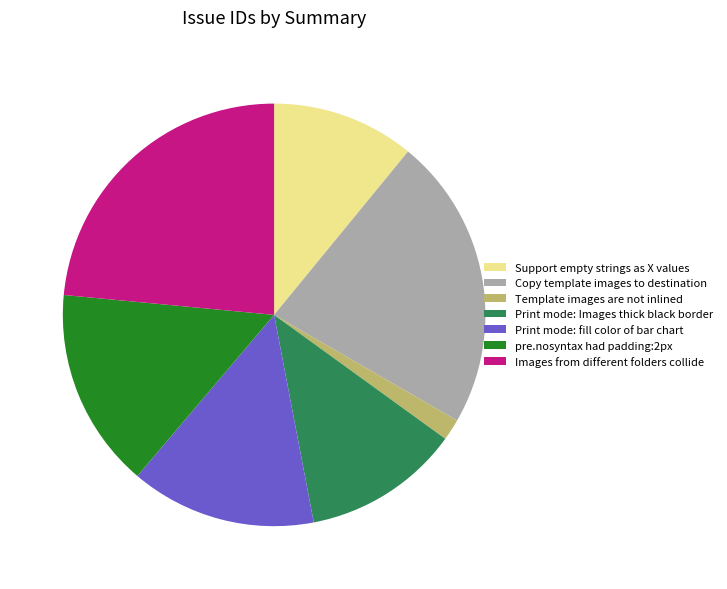

Rank the categories by value from highest to lowest.

Images from different folders collide, Copy template images to destination, pre.nosyntax had padding:2px, Print mode: fill color of bar chart, Print mode: Images thick black border, Support empty strings as X values, Template images are not inlined